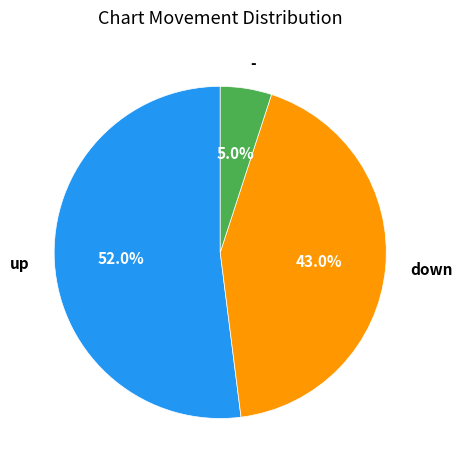

What is the total percentage of down and -?

48.0%